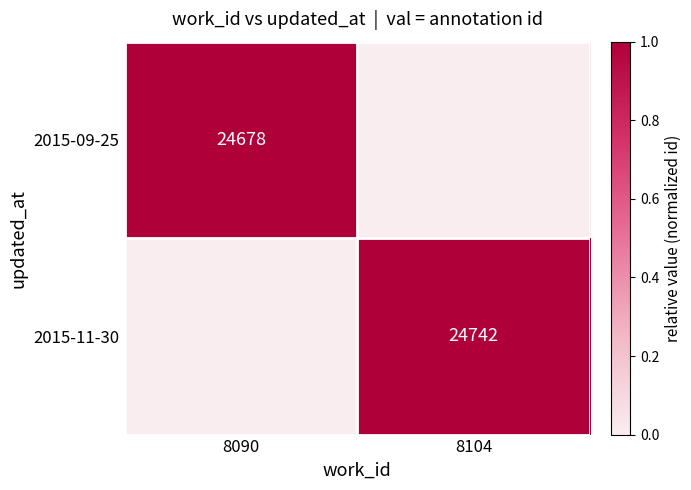

The 2015-09-25 series shows 12073 at 8090. True or false?

False